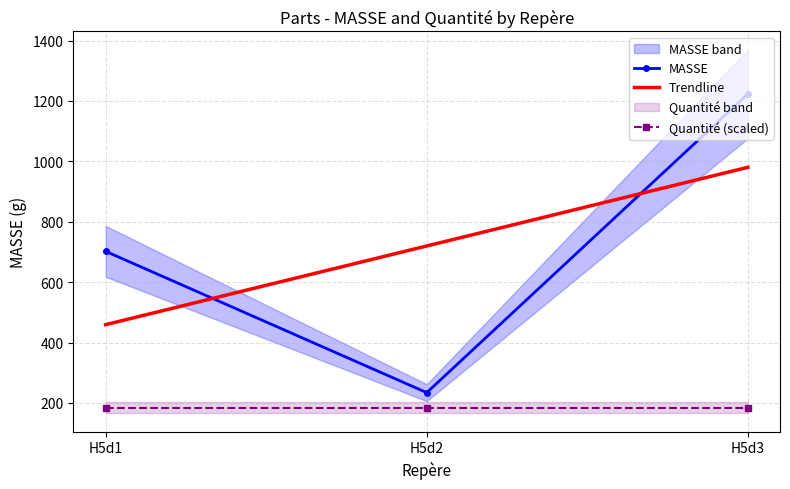

Reading left to right, what are all the values shown in this chart?

702.0	234.0	1223.1